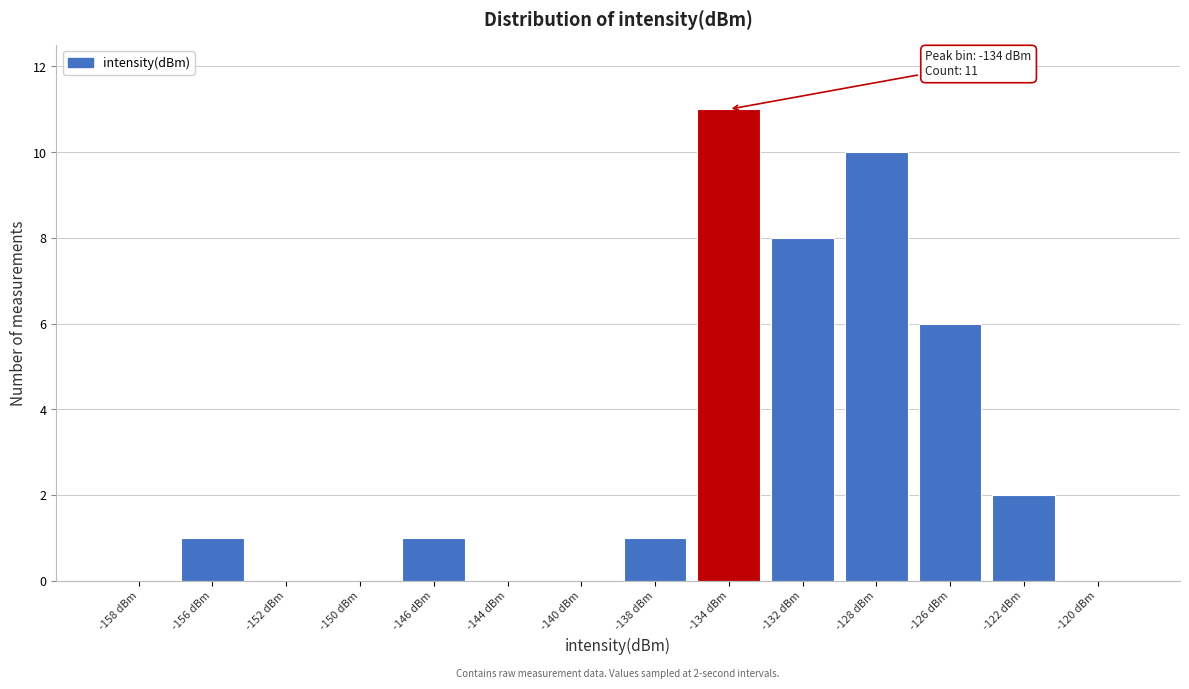

Reading left to right, list all the values displayed in this chart.

-158 dBm=0	-156 dBm=1	-152 dBm=0	-150 dBm=0	-146 dBm=1	-144 dBm=0	-140 dBm=0	-138 dBm=1	-134 dBm=11	-132 dBm=8	-128 dBm=10	-126 dBm=6	-122 dBm=2	-120 dBm=0